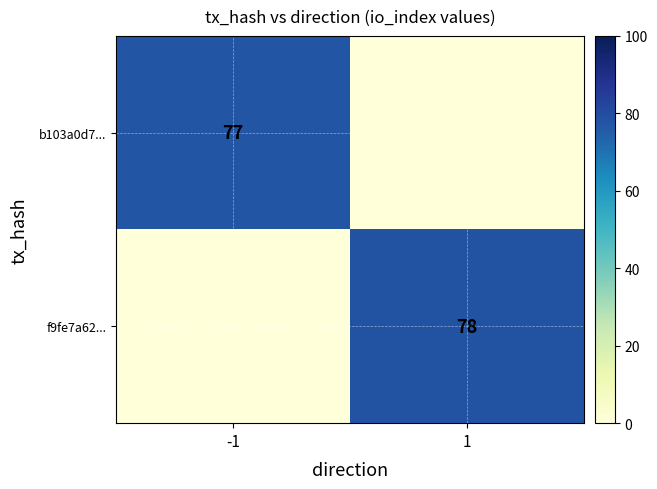

At which category is the sum across all series the highest?

1